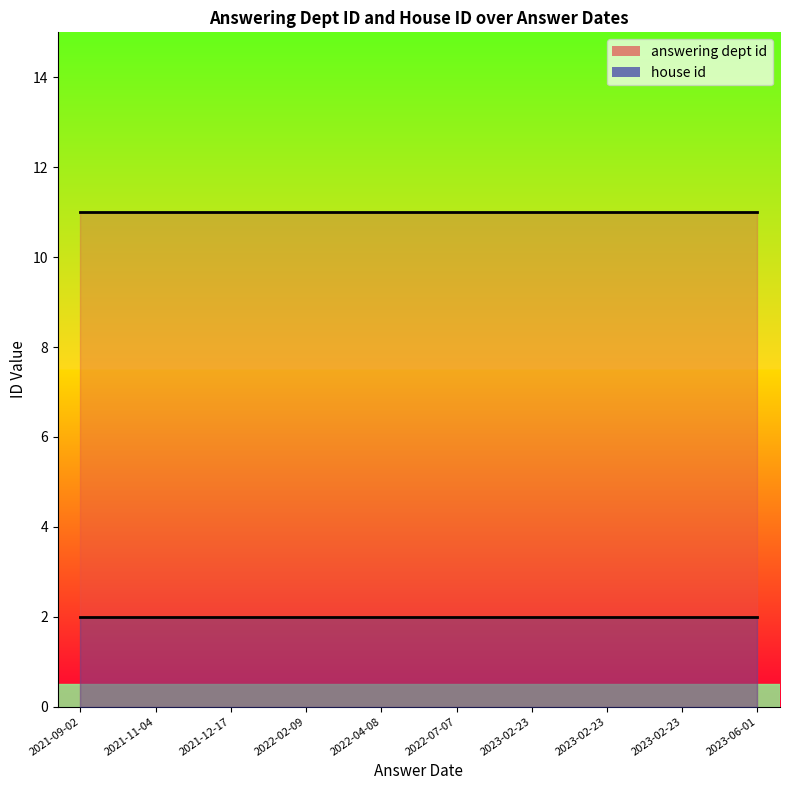

At how many categories does at least one series exceed 9?

10